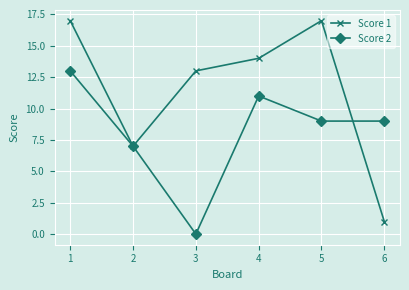

What is the sum of all Score 2 values?

49